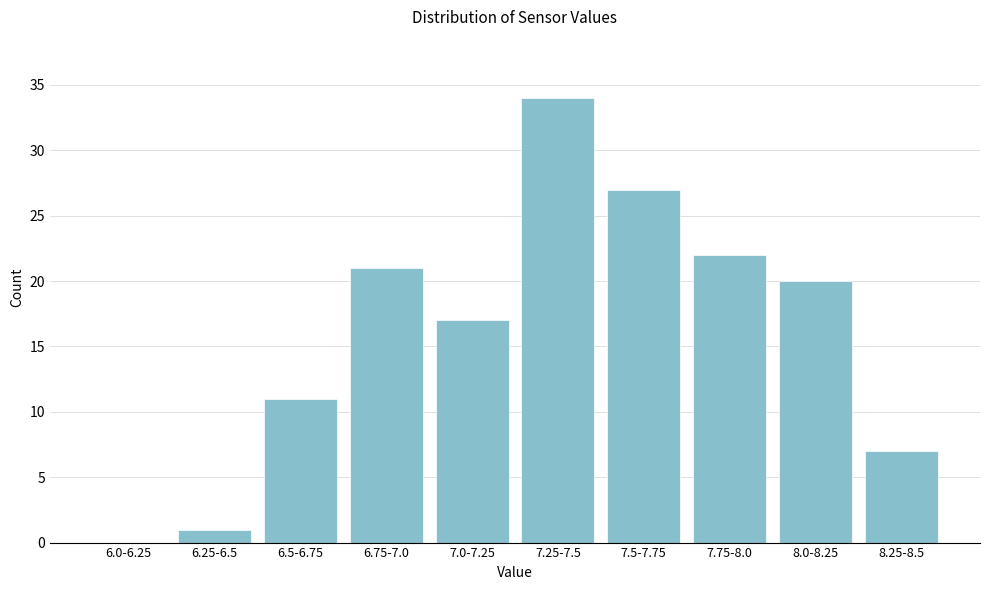

Reading left to right, what are all the values shown in this chart?

6.0-6.25=0	6.25-6.5=1	6.5-6.75=11	6.75-7.0=21	7.0-7.25=17	7.25-7.5=34	7.5-7.75=27	7.75-8.0=22	8.0-8.25=20	8.25-8.5=7